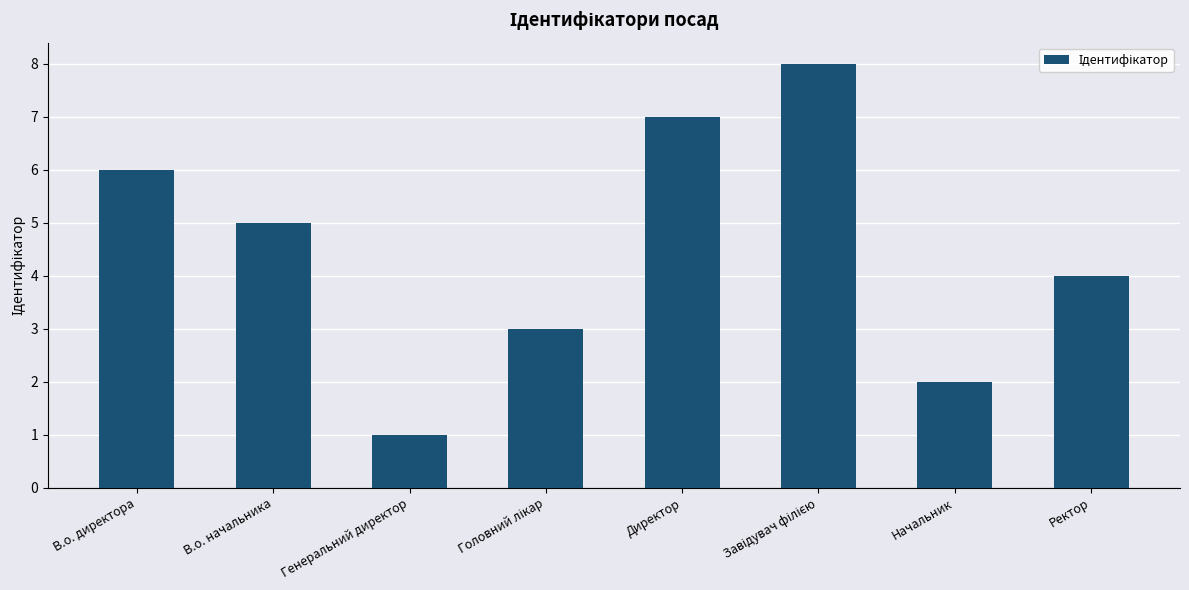

How many values are between 3 and 7?

5